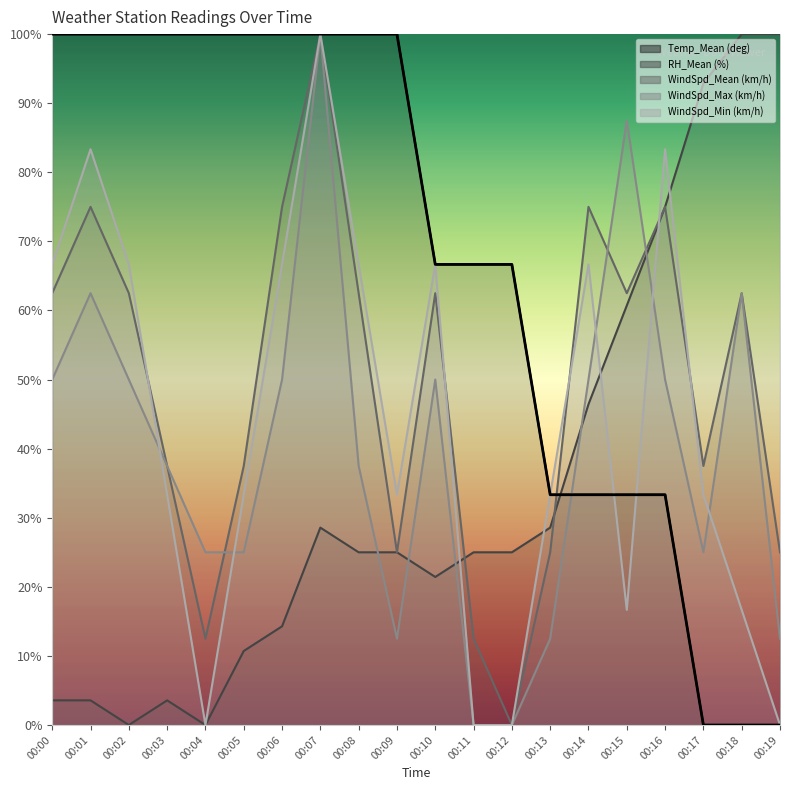

Reading right to left, transcribe all the data shown in this chart.

Temp_Mean (deg): 0.0	0.0	0.0	33.3	33.3	33.3	33.3	66.7	66.7	66.7	100.0	100.0	100.0	100.0	100.0	100.0	100.0	100.0	100.0	100.0
RH_Mean (%): 100.0	100.0	92.9	75.0	60.7	46.4	28.6	25.0	25.0	21.4	25.0	25.0	28.6	14.3	10.7	0.0	3.6	0.0	3.6	3.6
WindSpd_Mean (km/h): 25.0	62.5	37.5	75.0	62.5	75.0	25.0	0.0	12.5	62.5	25.0	62.5	100.0	75.0	37.5	12.5	37.5	62.5	75.0	62.5
WindSpd_Max (km/h): 12.5	62.5	25.0	50.0	87.5	50.0	12.5	0.0	0.0	50.0	12.5	37.5	100.0	50.0	25.0	25.0	37.5	50.0	62.5	50.0
WindSpd_Min (km/h): 0.0	16.7	33.3	83.3	16.7	66.7	33.3	0.0	0.0	66.7	33.3	66.7	100.0	66.7	33.3	0.0	33.3	66.7	83.3	66.7